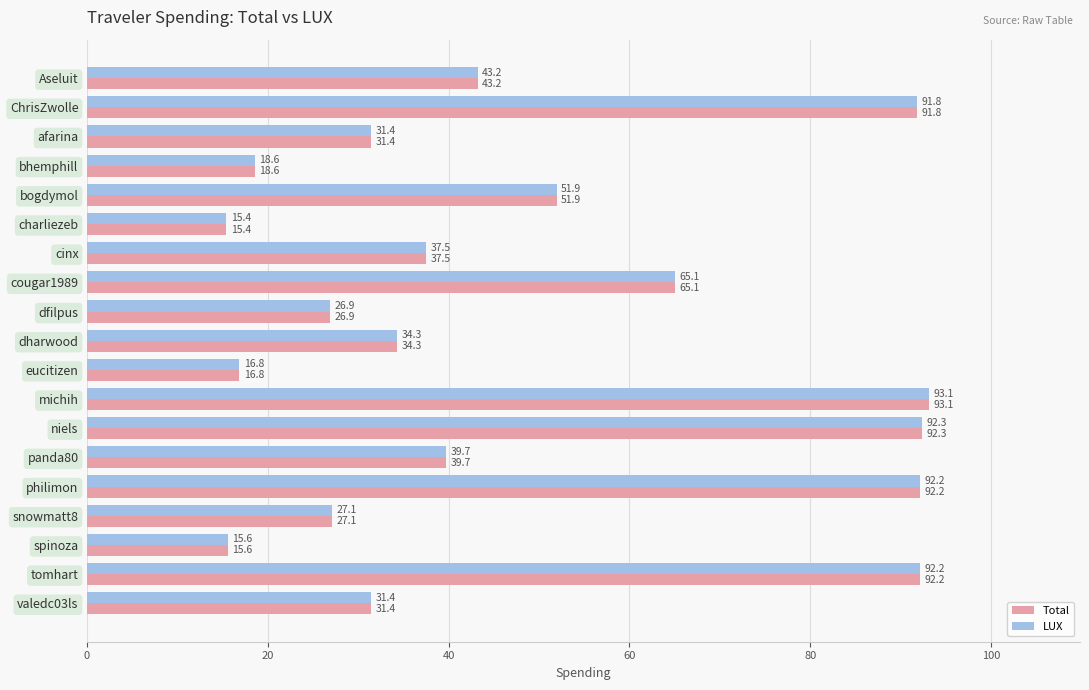

What is the lowest value of the LUX series?

15.4